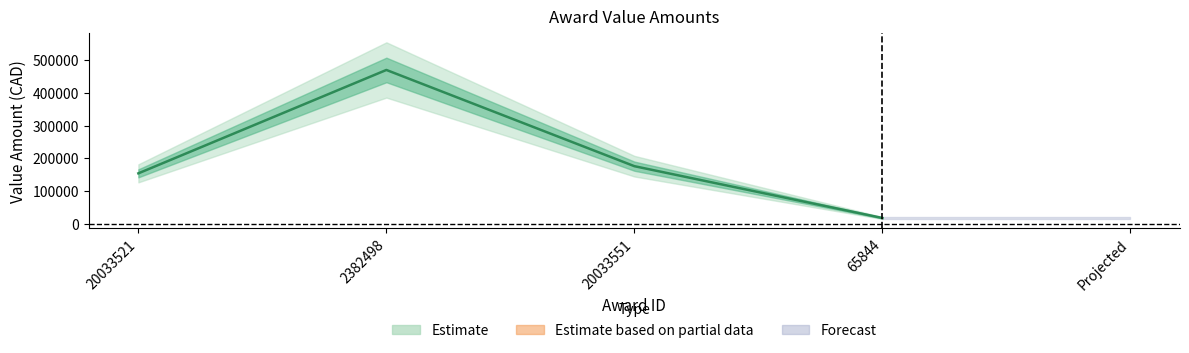

Reading left to right, list all the values displayed in this chart.

153690.1	470397.5	175603.5	16900.0